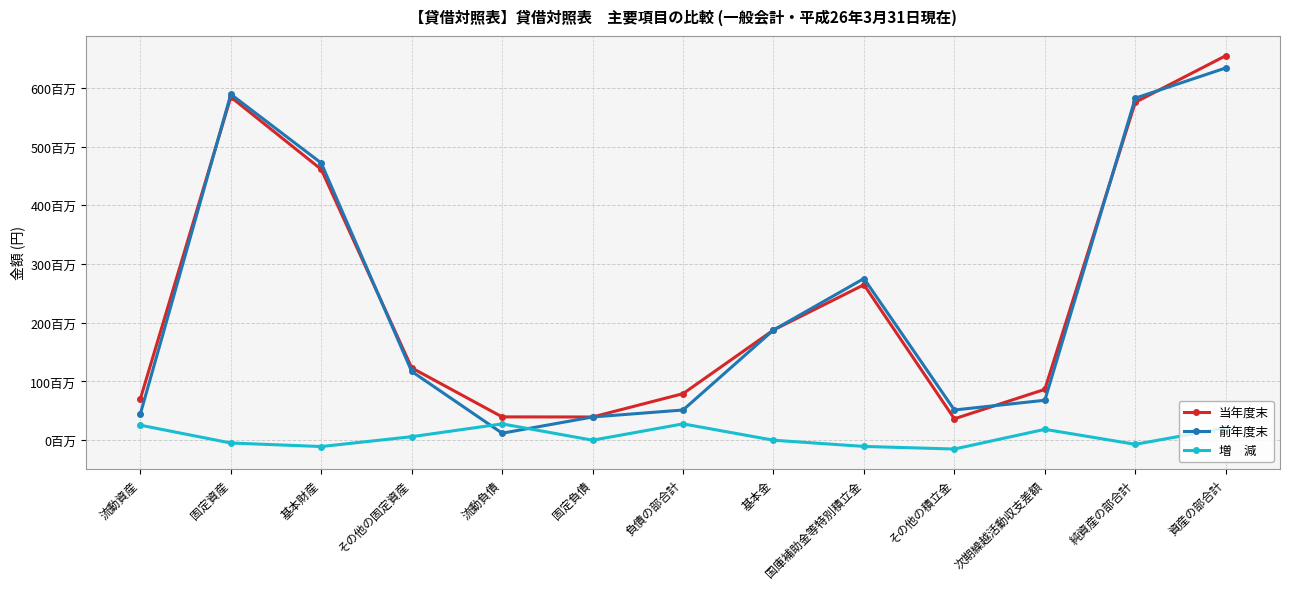

Does the chart have visible grid lines?

Yes